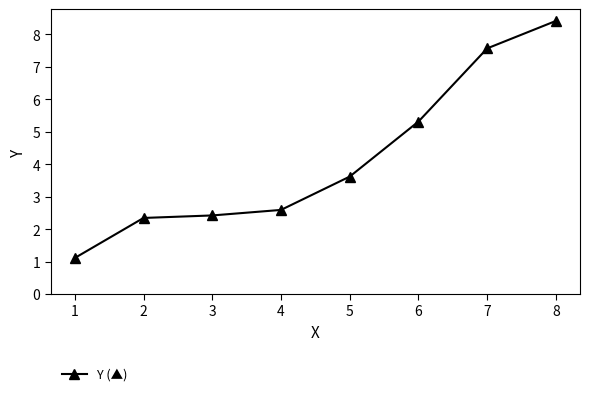

Does the chart have visible grid lines?

No